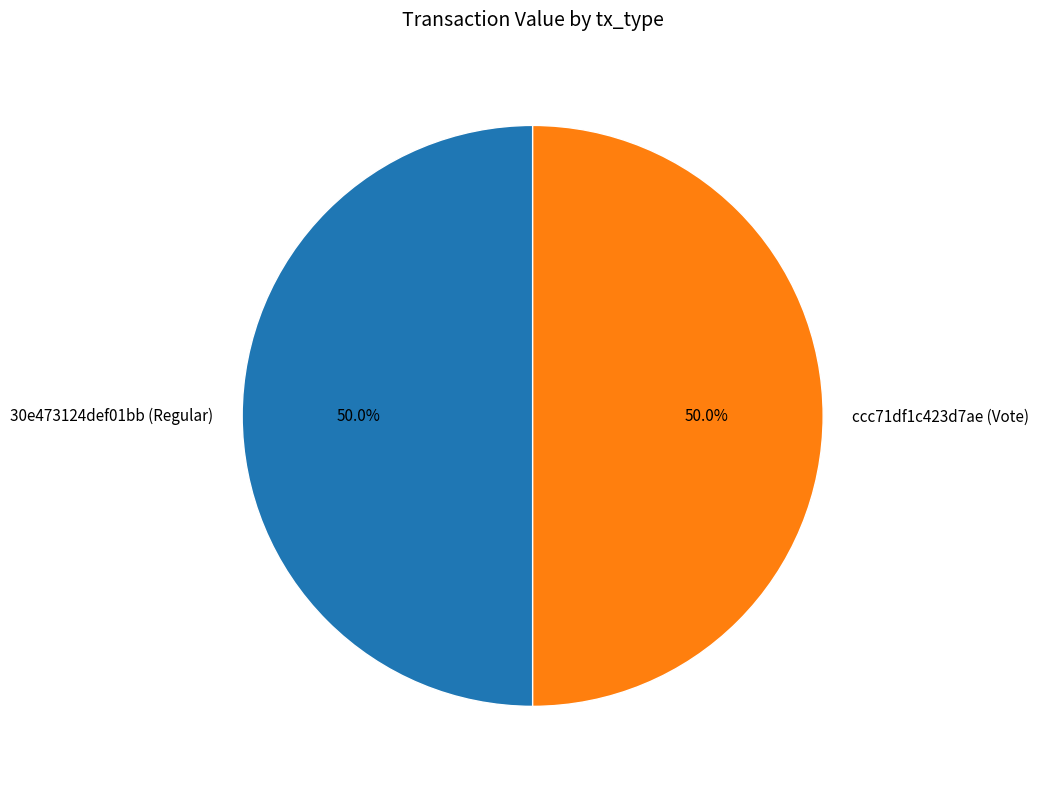

What percentage is NOT represented by ccc71df1c423d7ae (Vote)?

50.0%